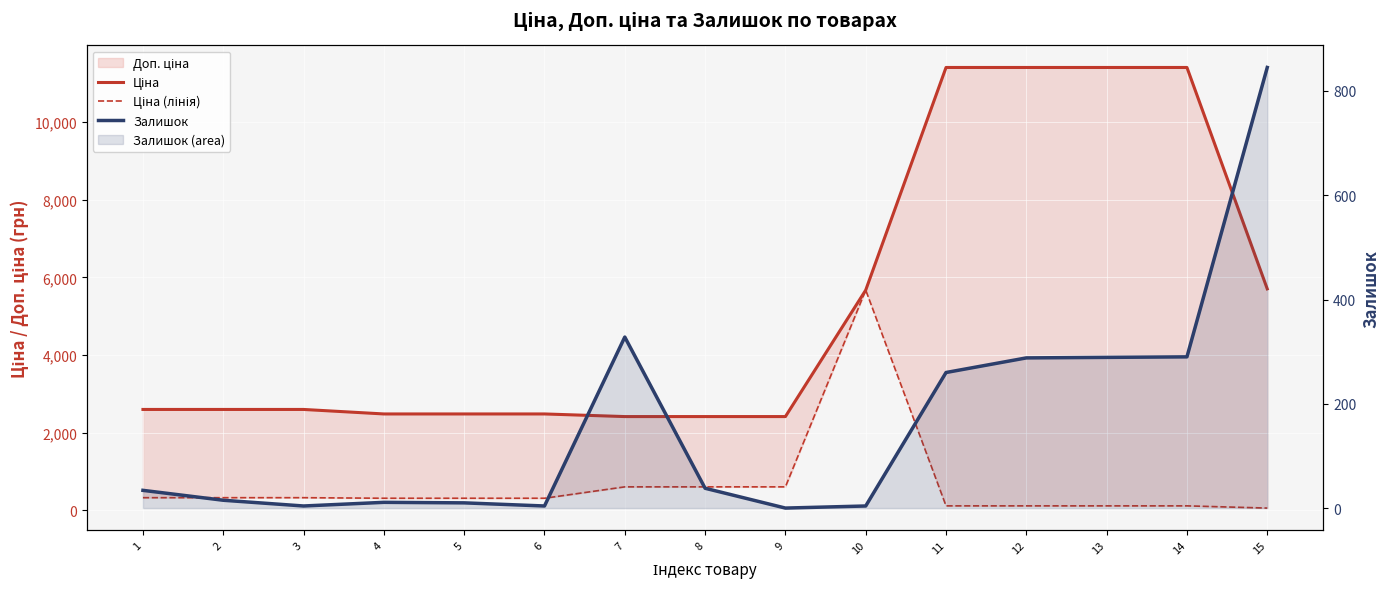

How many data points does each series have?

15